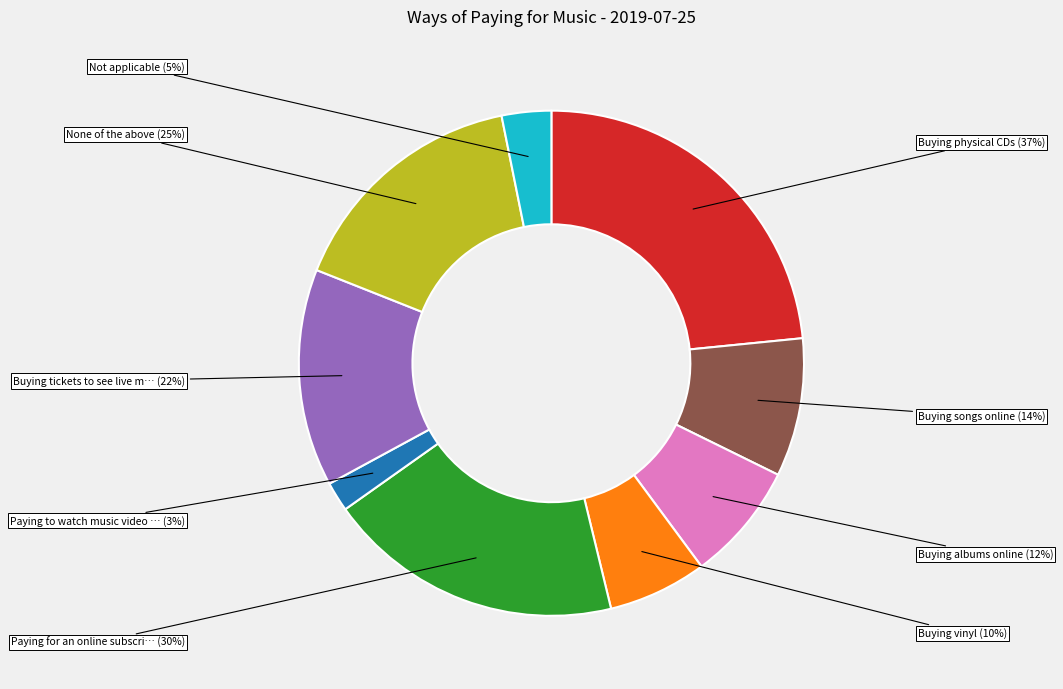

Which has a higher value, Paying for an online subscription or Buying vinyl?

Paying for an online subscription